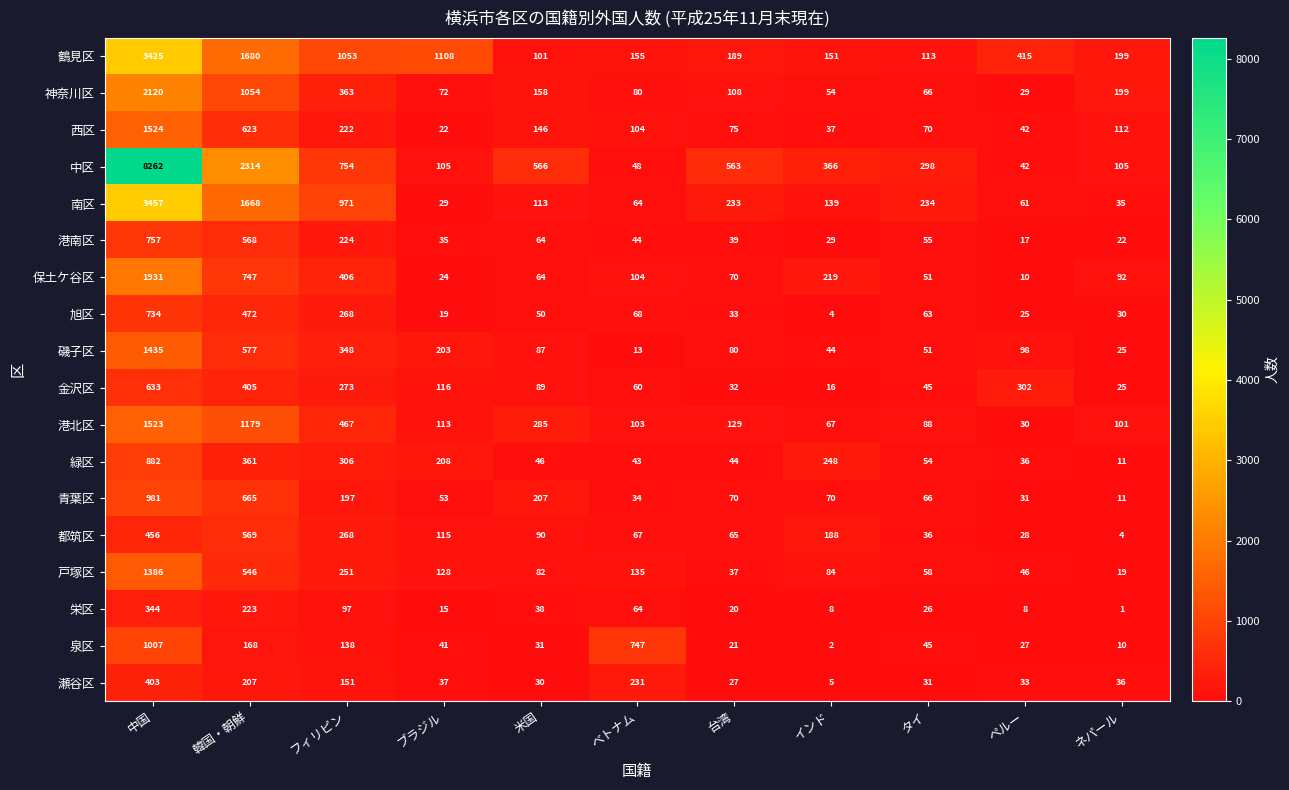

What is the sum of all 泉区 values?

2237